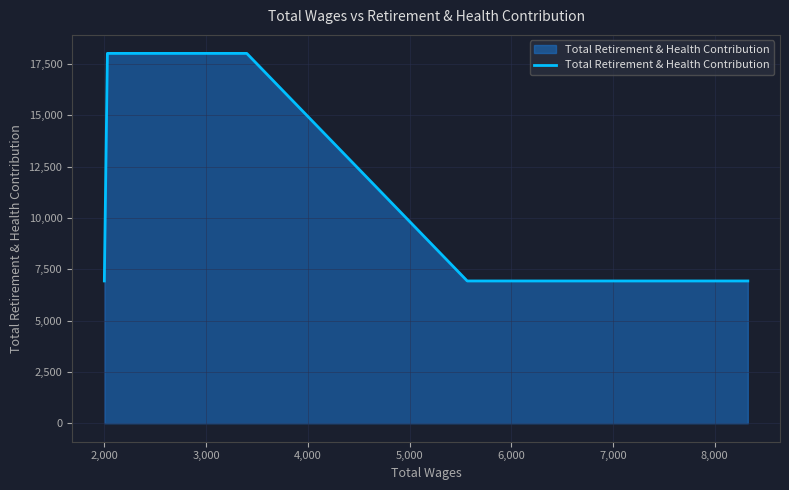

What is the difference between the second highest and minimum values?

11093